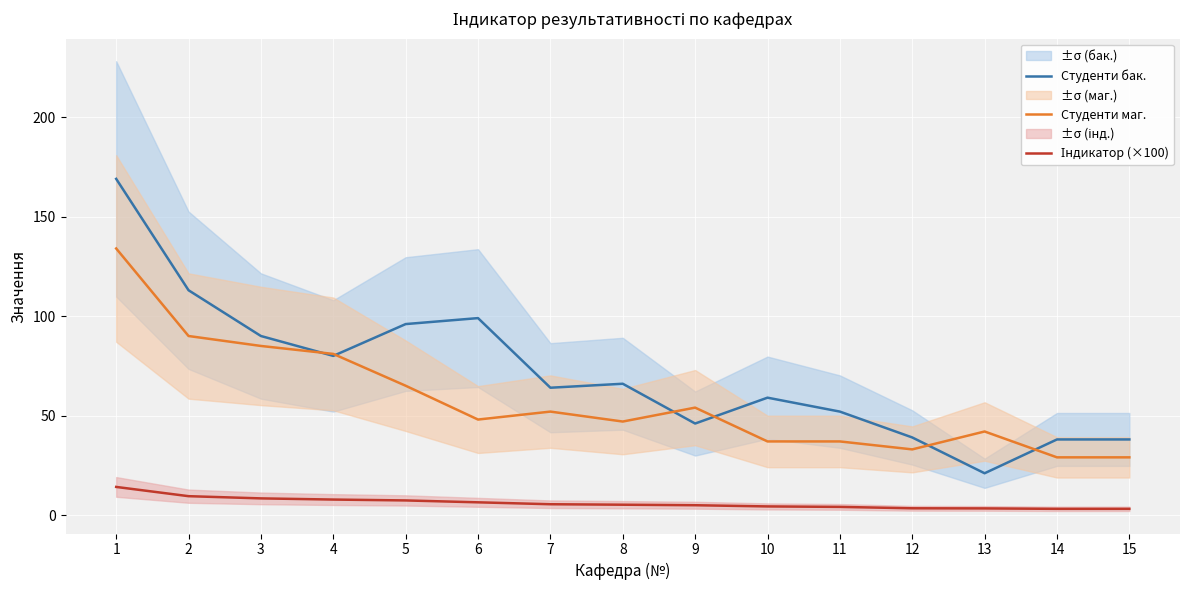

At 10, list the series in order from smallest to largest.

Індикатор (×100), Студенти маг., Студенти бак.